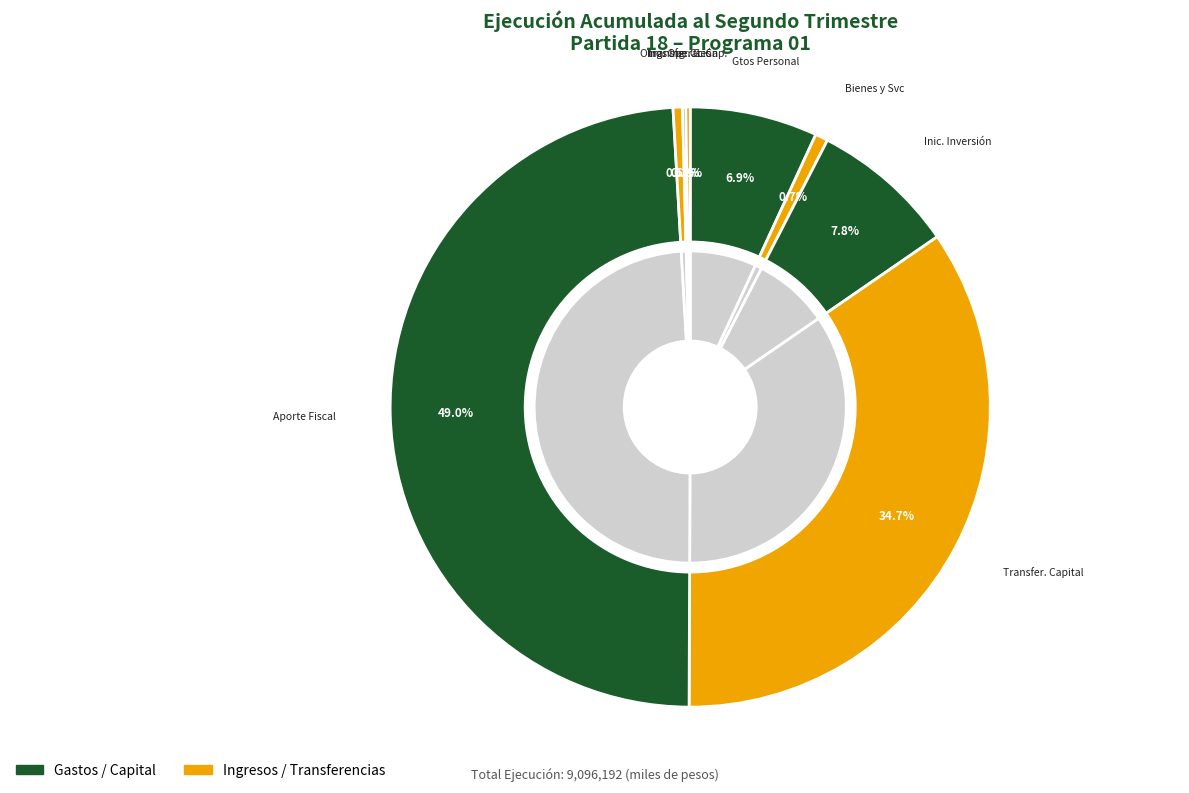

What is the change in value from APORTE FISCAL to TRANSFERENCIAS PARA GASTOS DE CAPITAL?

-4437807